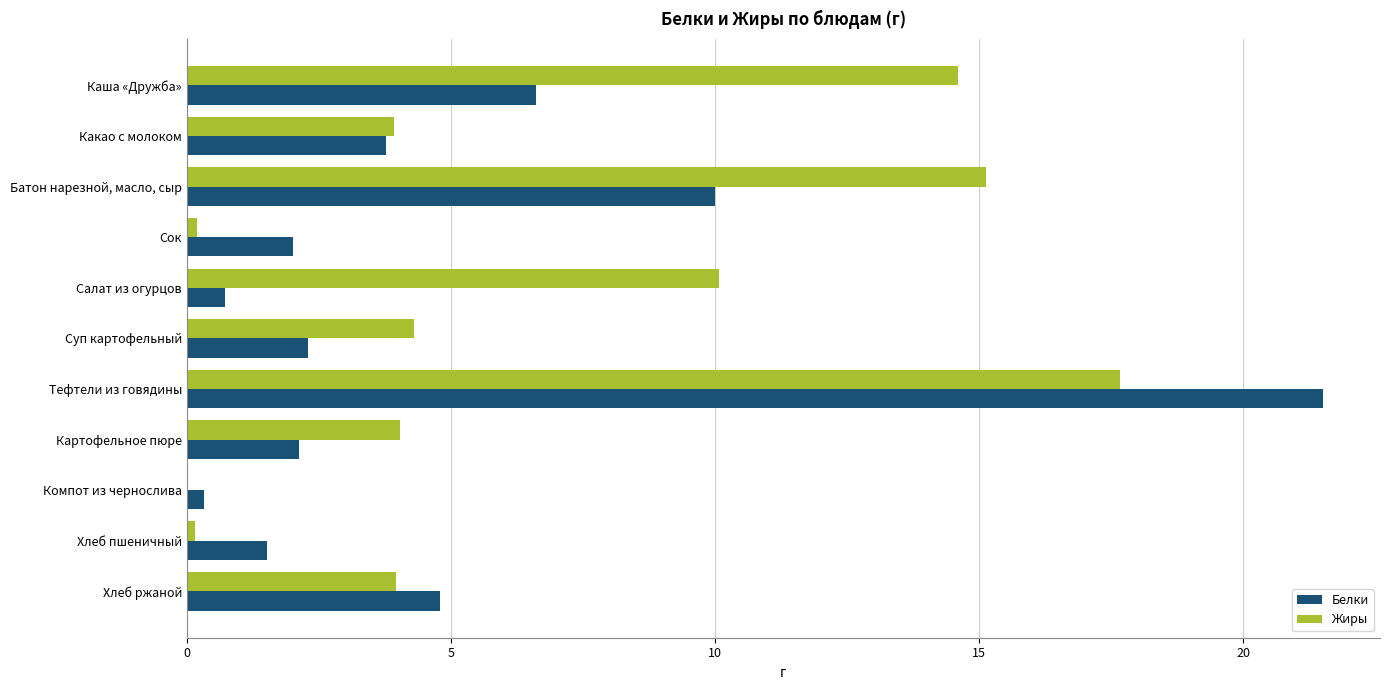

Which series has the largest range (max minus min)?

Белки